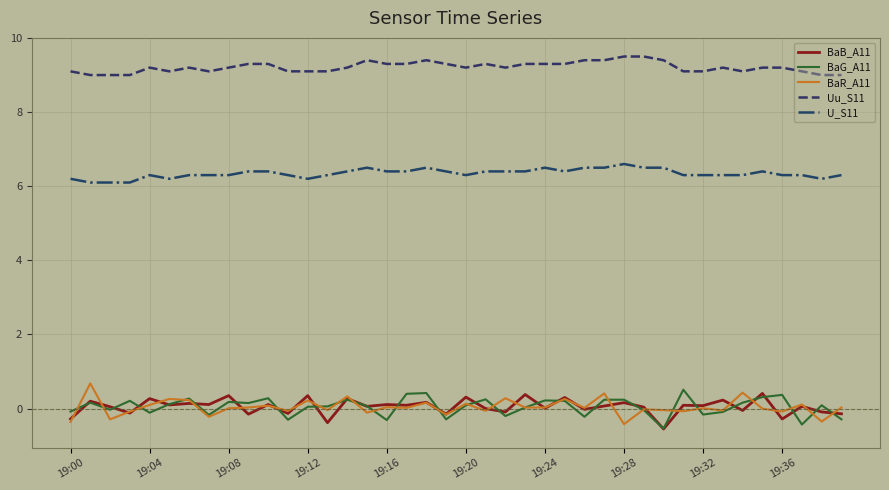

True or false: Uu_S11 and BaR_A11 cross at least once.

False